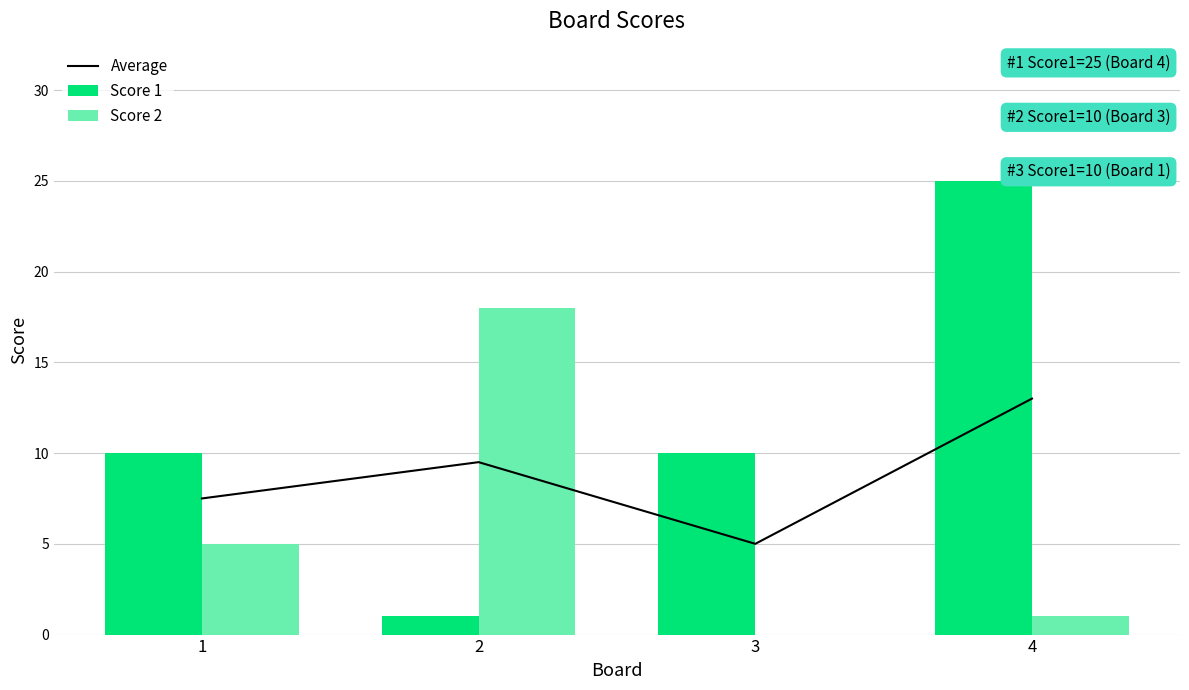

At which label is Score 2 closest to 9?

1